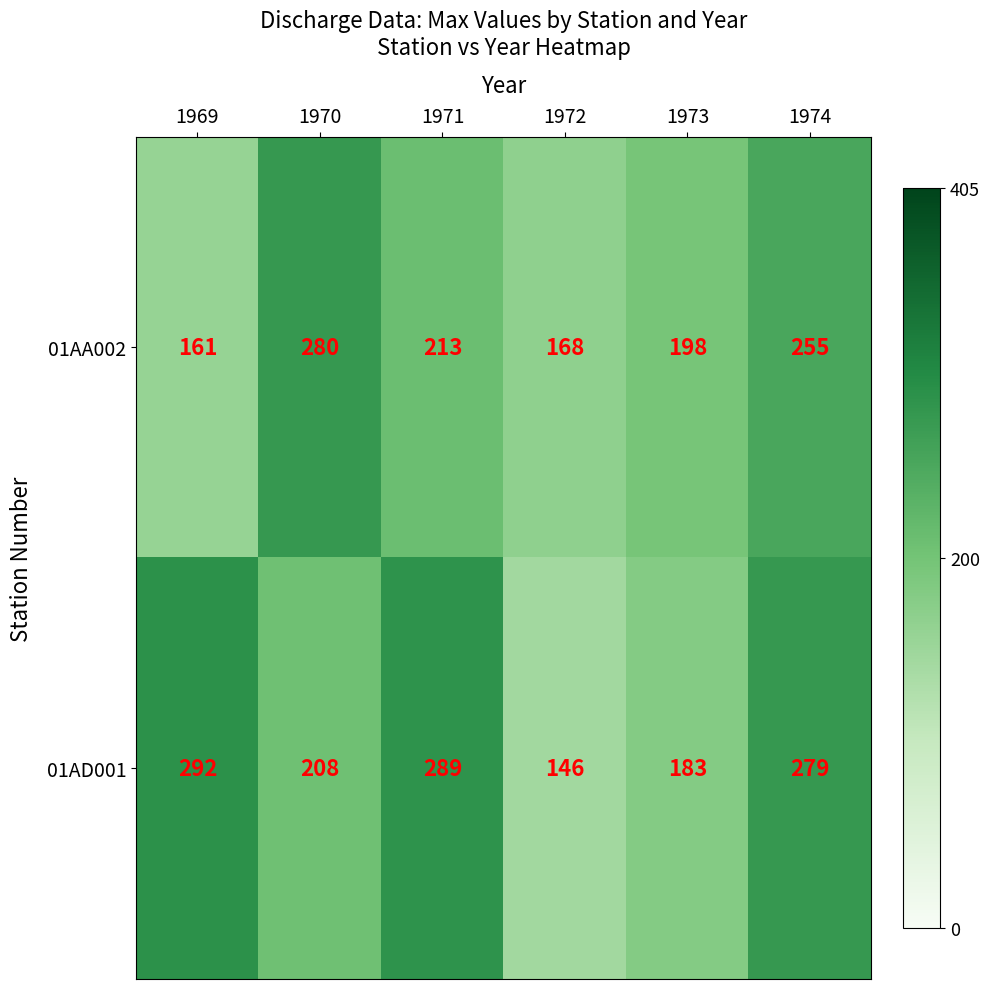

Read the 01AA002 value at 1970, to the nearest 5.

280